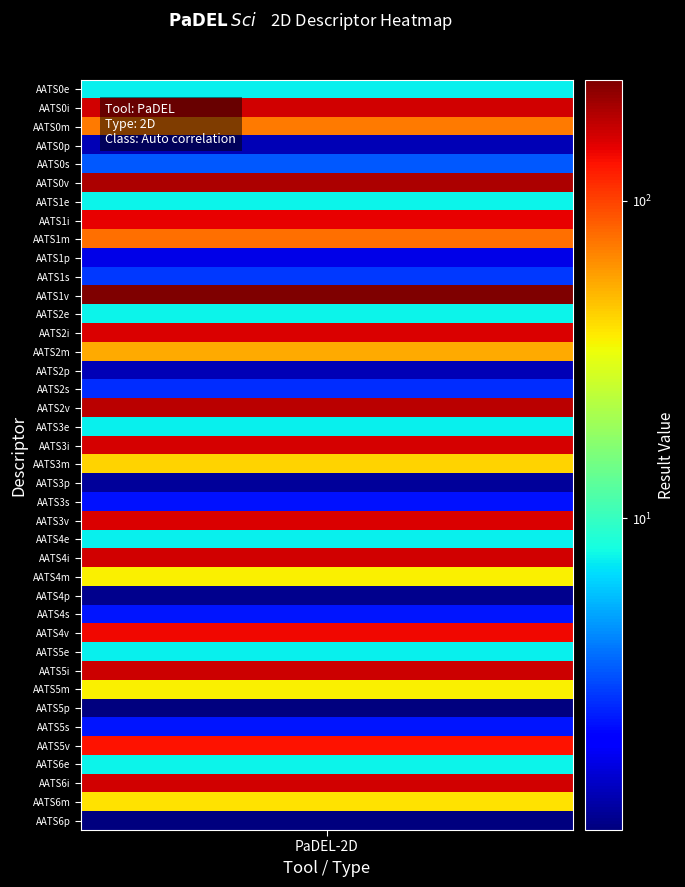

Read the value at AATS4s.

2.3